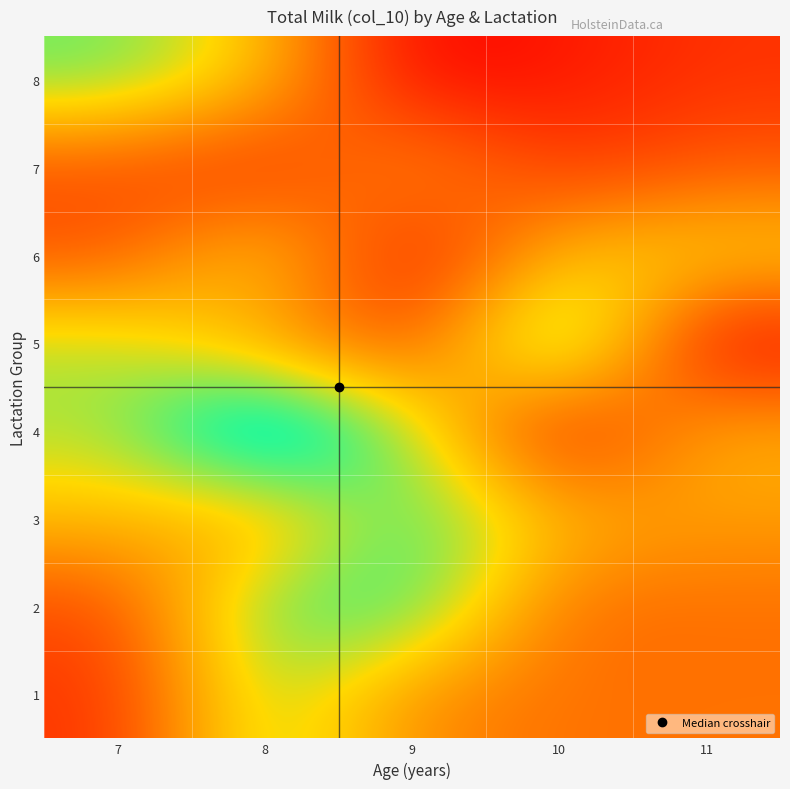

At which category is the sum across all series the highest?

8